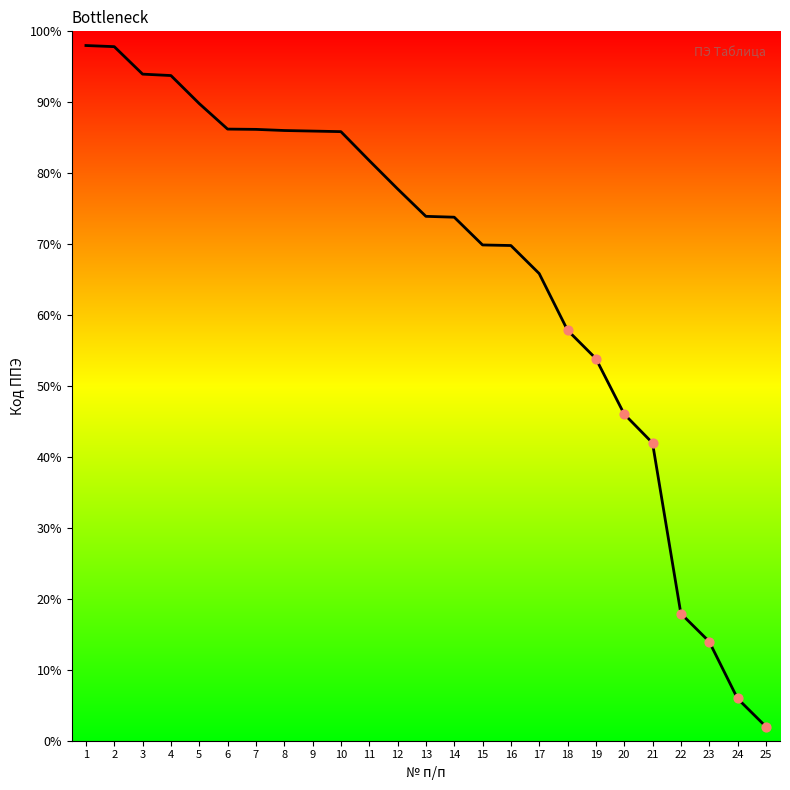

Approximately how many times larger is the value at 9 compared to 14?

1.2